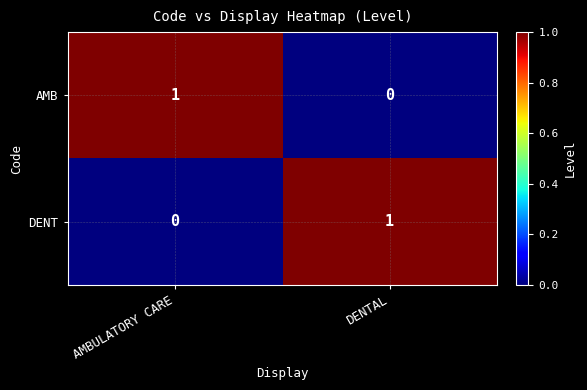

True or false: DENT has a value of 0 at AMBULATORY CARE.

True